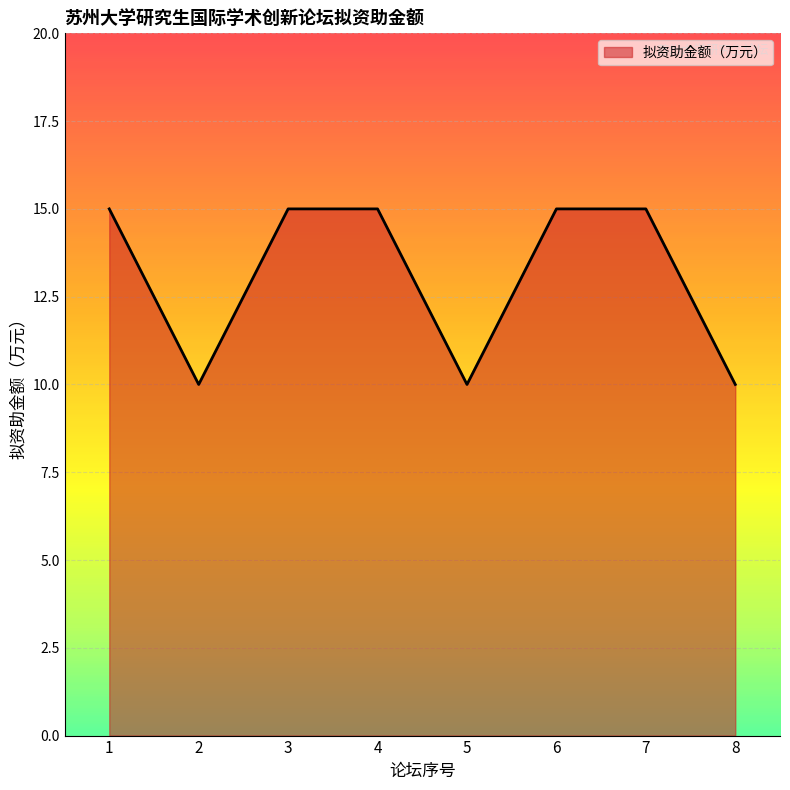

How many series are shown in this chart?

1